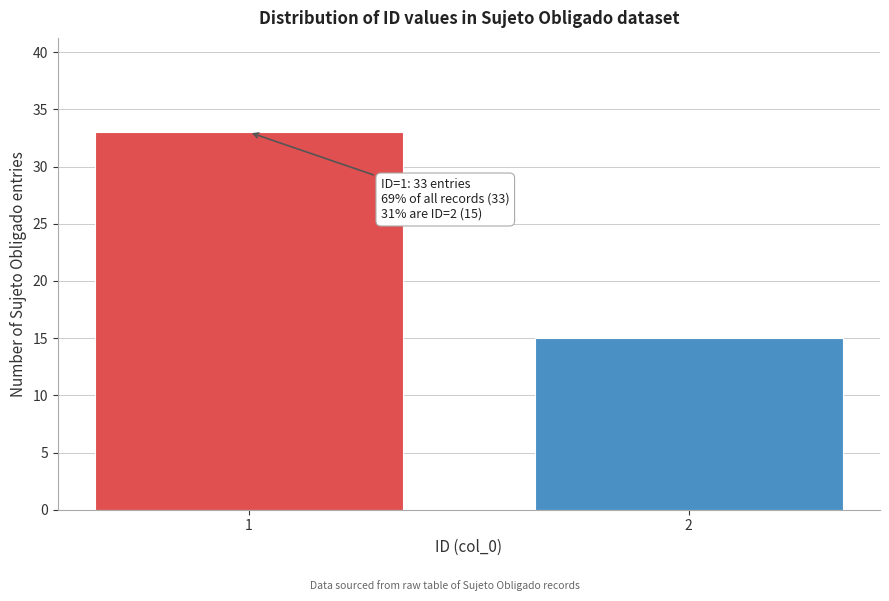

Reading left to right, extract all data points from this chart.

1=33	2=15